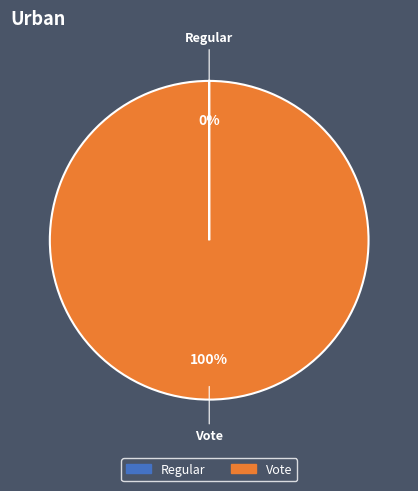

What is the largest slice in the pie chart?

Vote